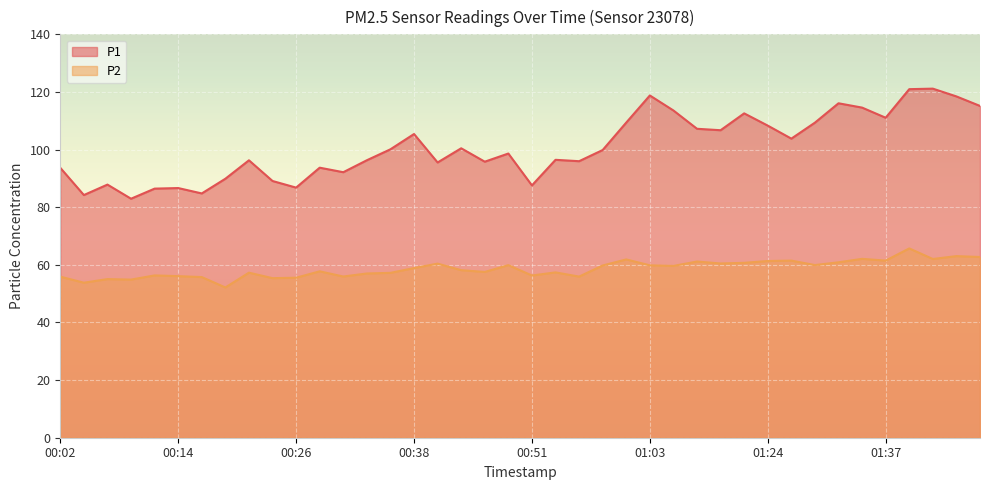

At which category is the sum across all series the highest?

01:40